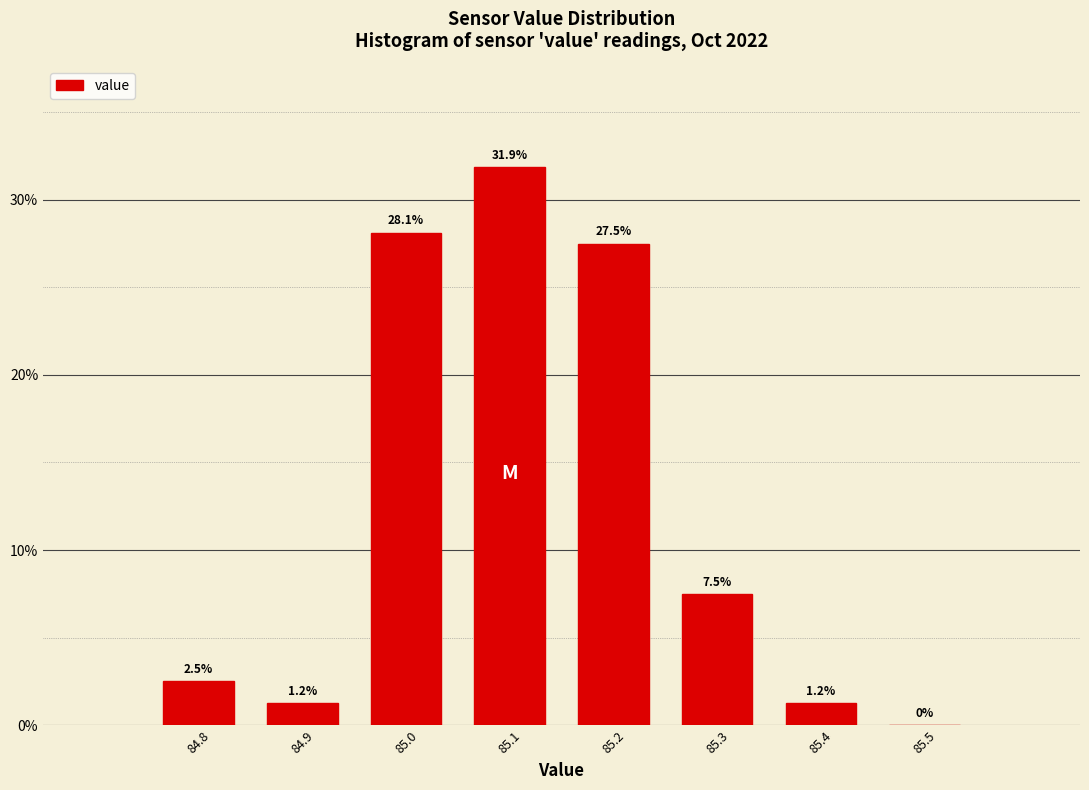

Reading left to right, list every bar in this chart as the range it spans on the x-axis followed by its height.

84.75 to 84.85: 2.5
84.85 to 84.95: 1.2
84.95 to 85.05: 28.1
85.05 to 85.15: 31.9
85.15 to 85.25: 27.5
85.25 to 85.35: 7.5
85.35 to 85.45: 1.2
85.45 to 85.55: 0.0